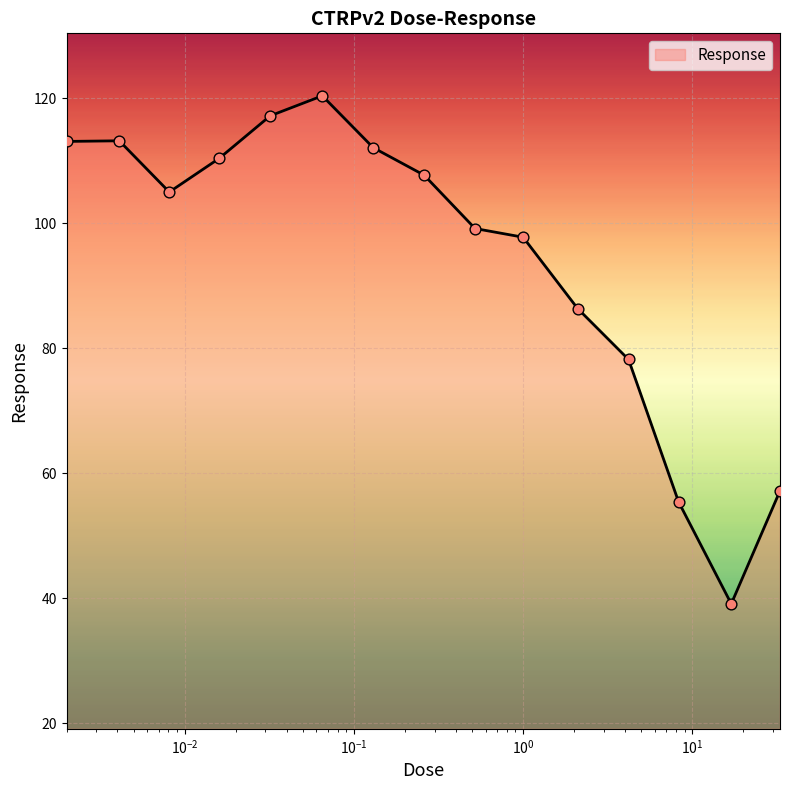

What is the smallest value displayed?

39.1